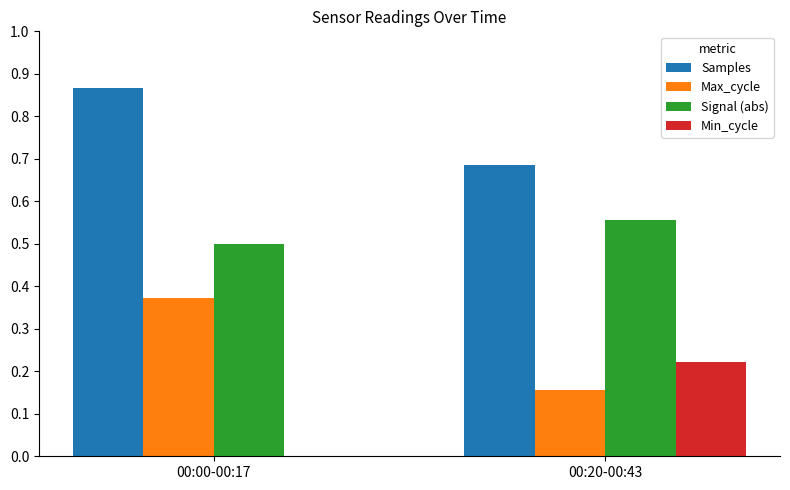

Which series has the largest total across all categories?

Samples